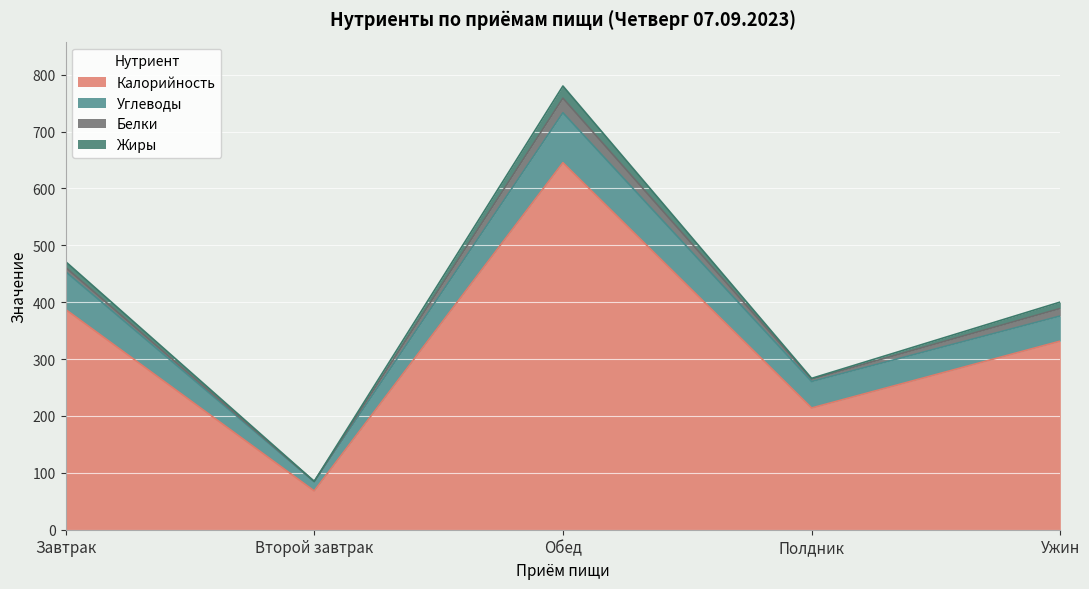

True or false: Белки and Углеводы intersect in this chart.

False